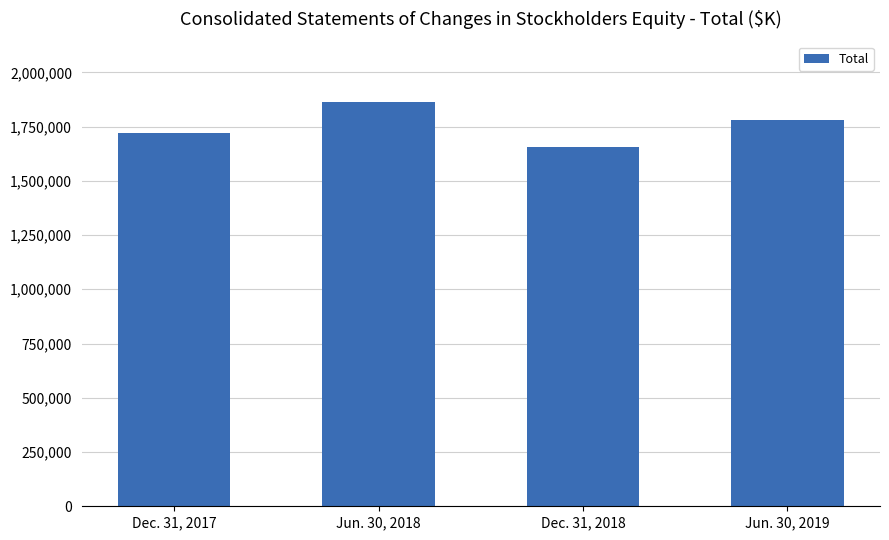

What is the difference between the maximum and minimum values?

208153